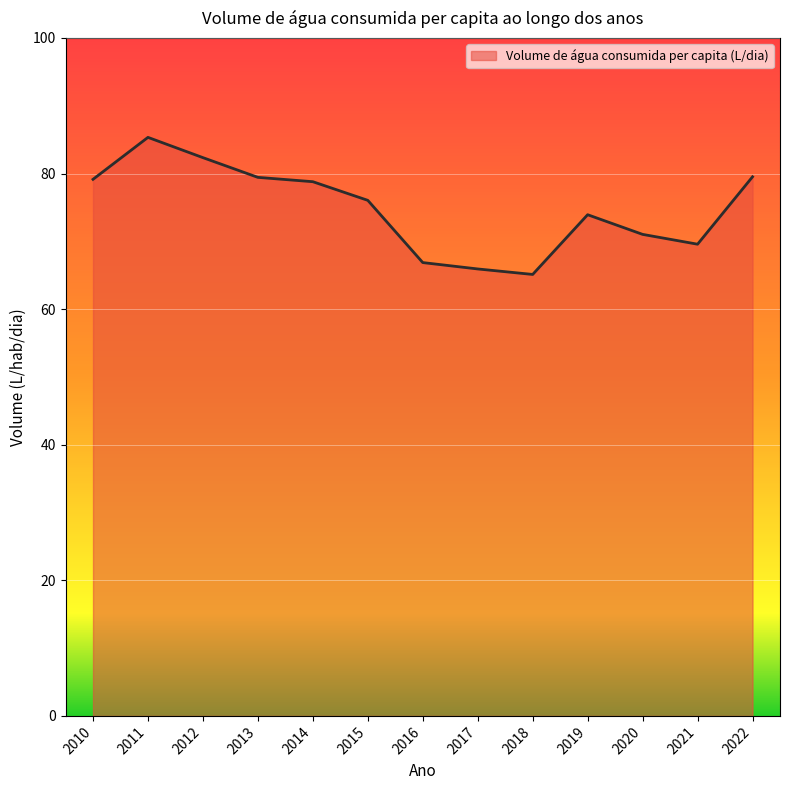

Which category has the lowest value across all series?

2018